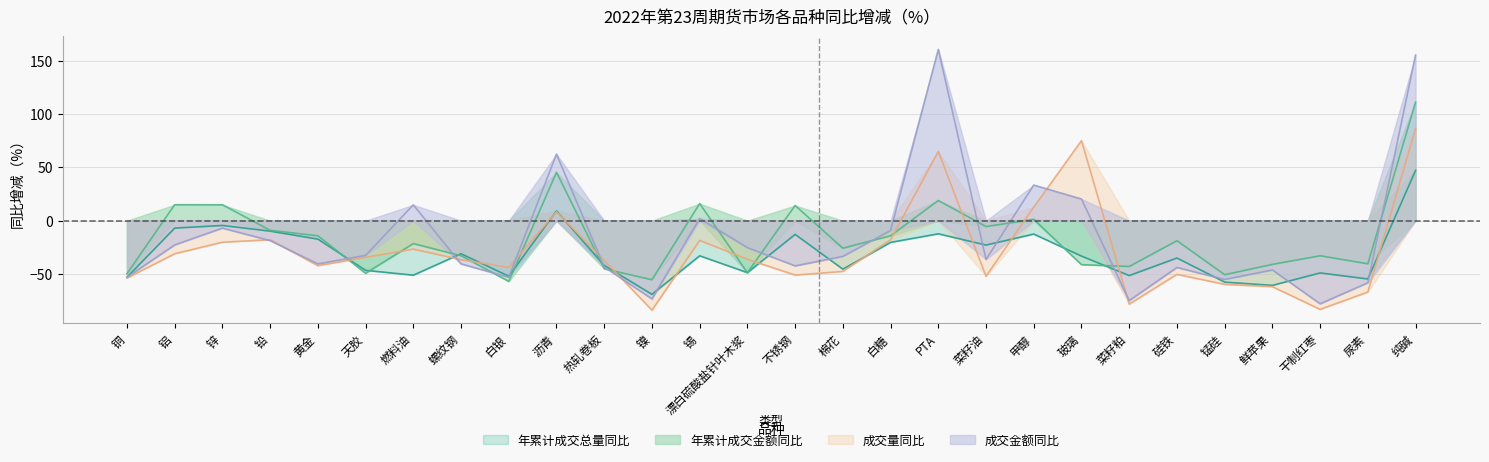

Which series ends up on top after the final intersection of 年累计成交总量同比 and 成交金额同比?

成交金额同比